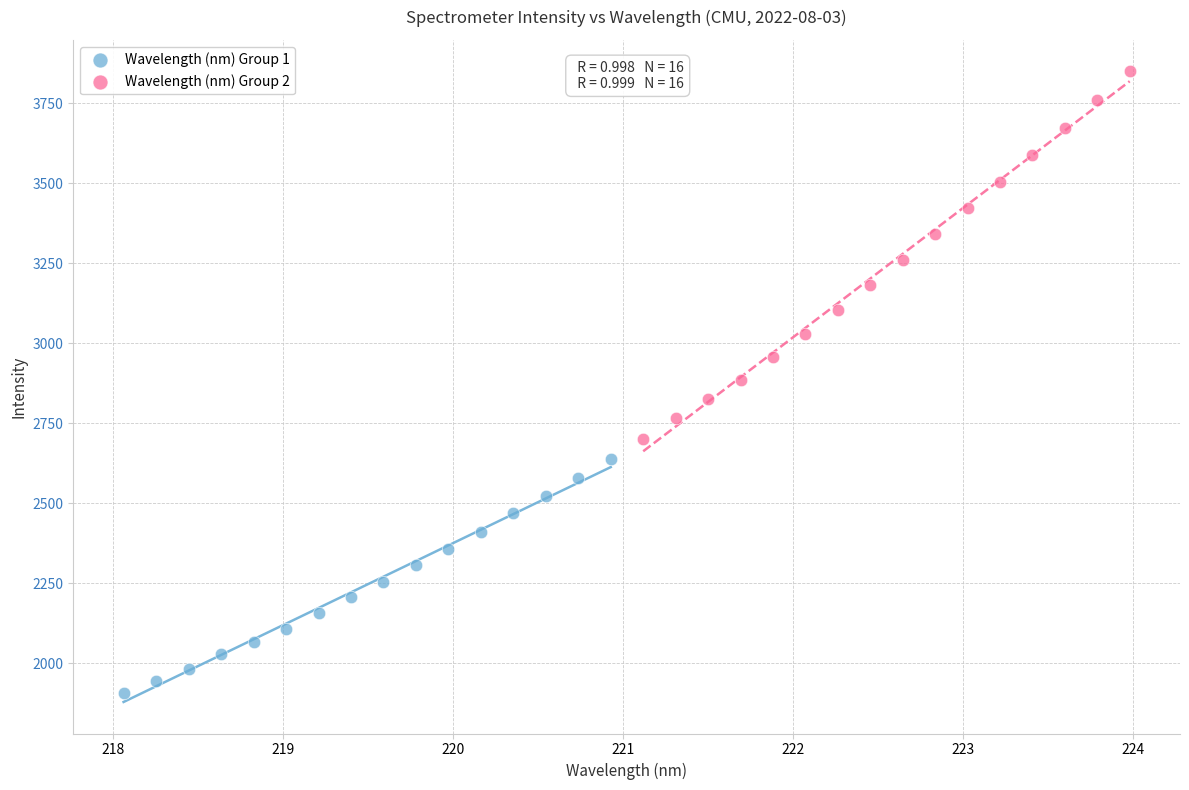

Which series contains the highest Y value?

Wavelength (nm) Group 2